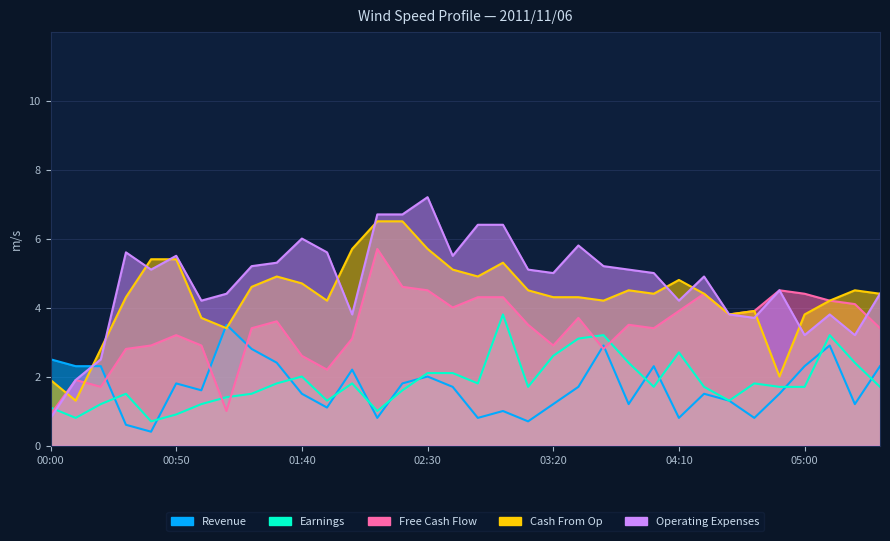

At 03:10, list the series in order from smallest to largest.

Revenue, Earnings, Free Cash Flow, Cash From Op, Operating Expenses